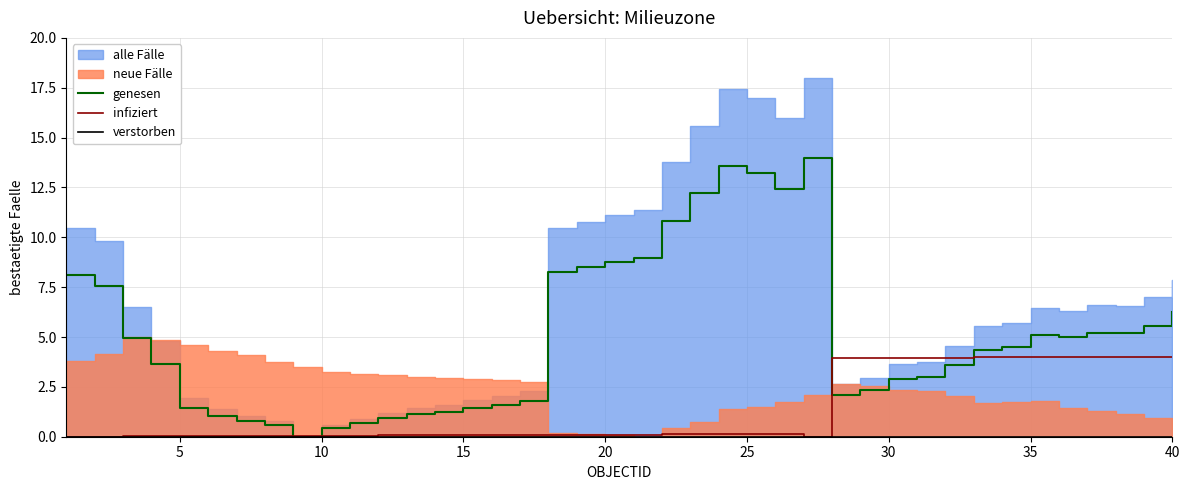

What is the maximum value for genesen?

14.0